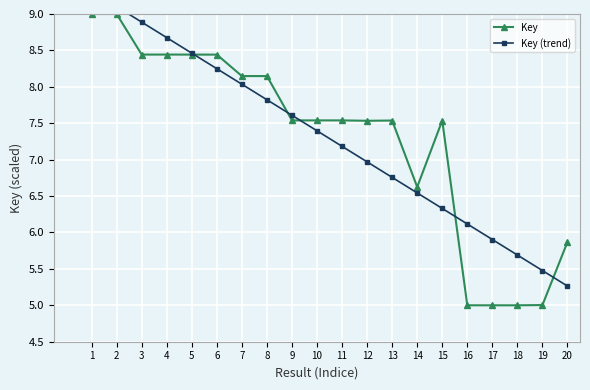

At which category does Key reach its first local peak?

4